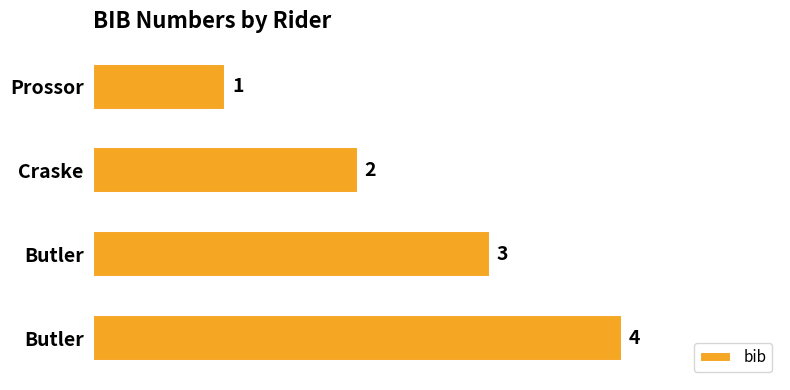

How many bars are there in total?

4